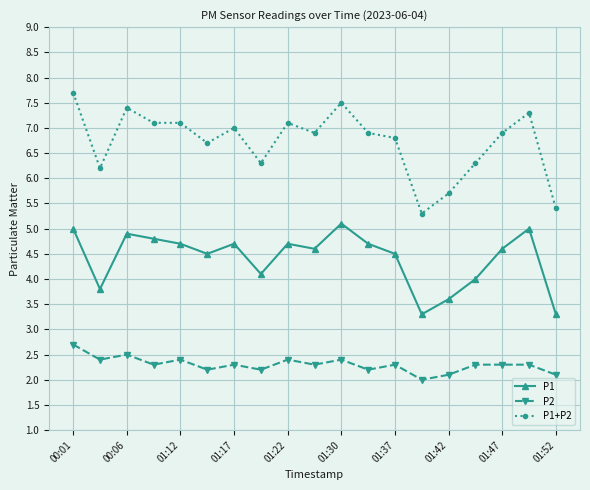

Which series has the largest total across all categories?

P1+P2